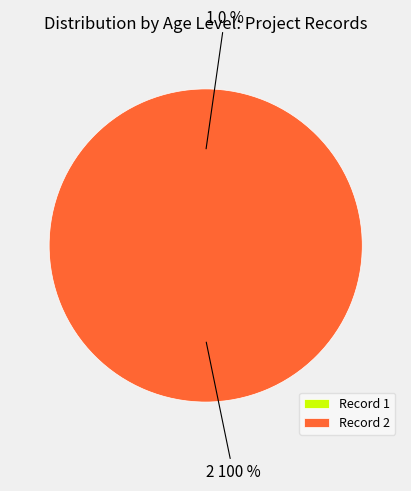

What percentage do 1 and 2 together represent?

100.0%